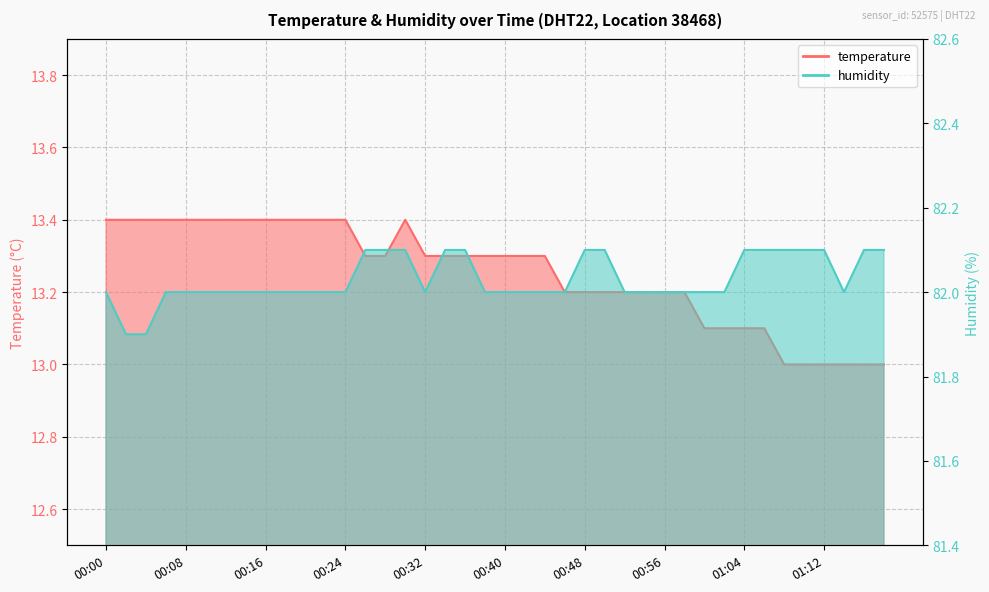

How many values in the temperature series exceed 13?

34